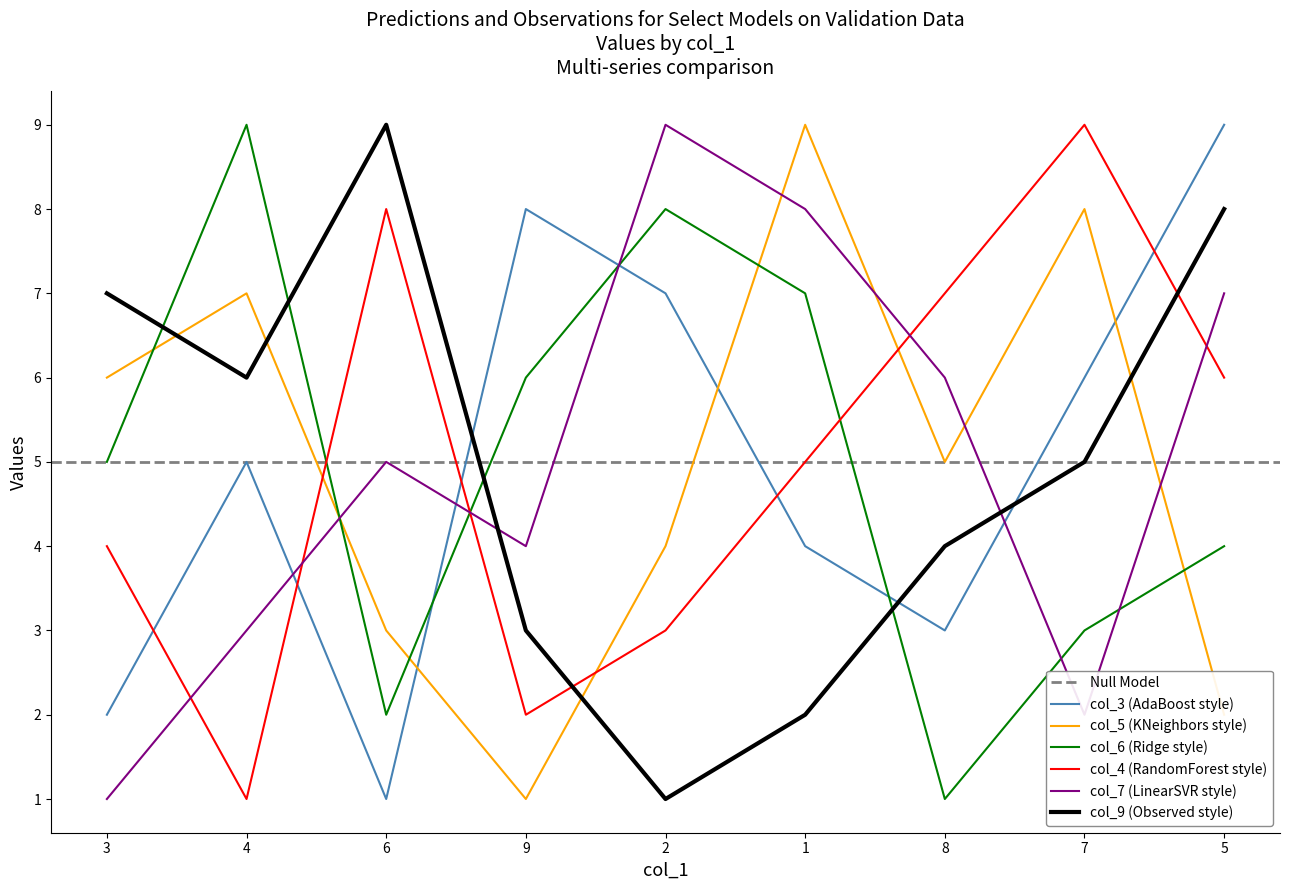

At which label does col_5 first exceed 5?

3